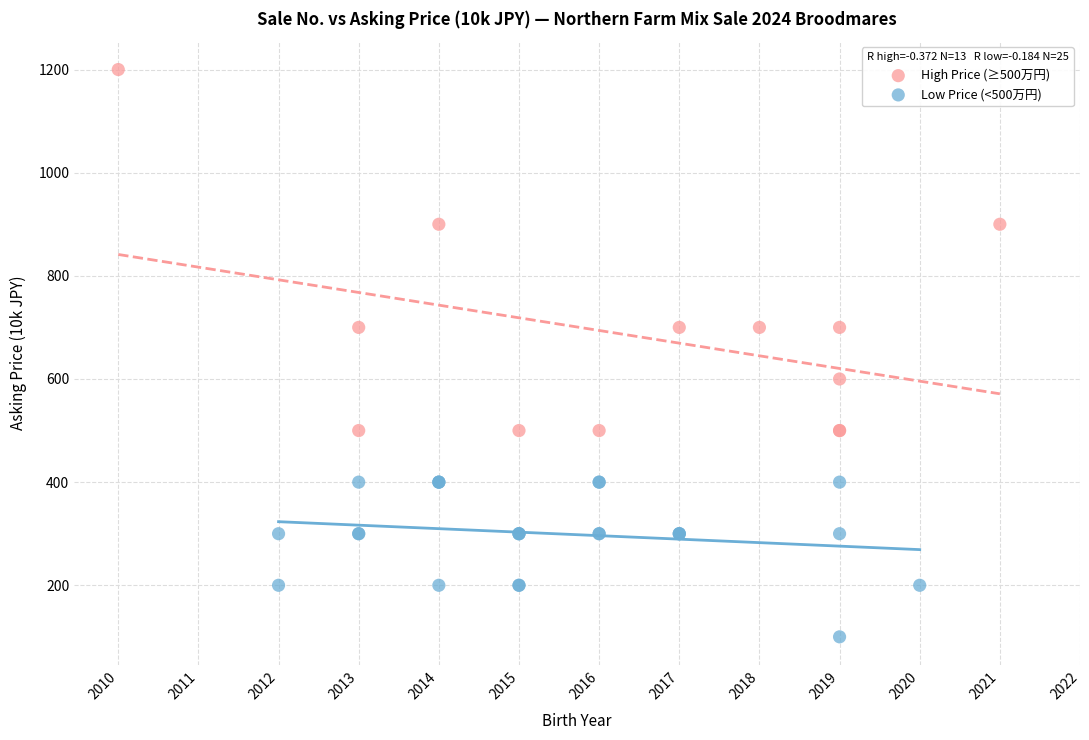

Which series contains the highest Y value?

High Price (≥500万円)